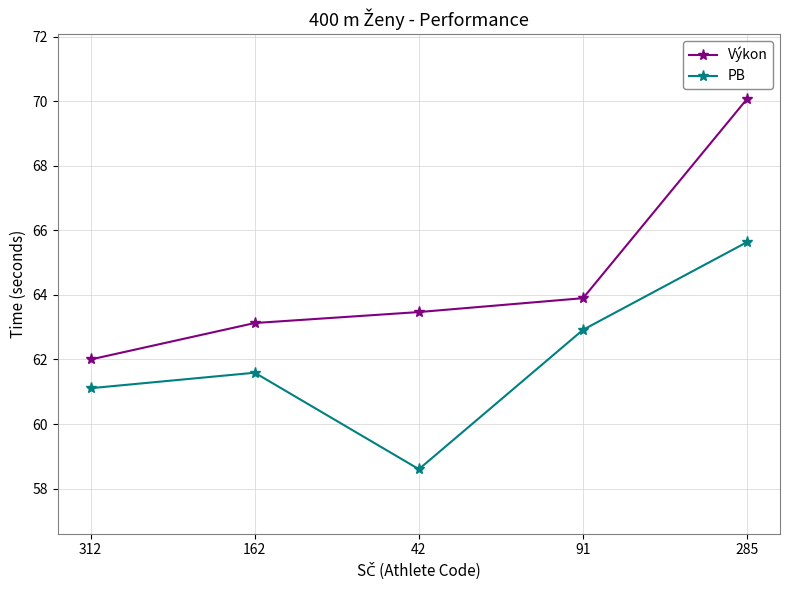

What is the total value across all series at 91?

126.8